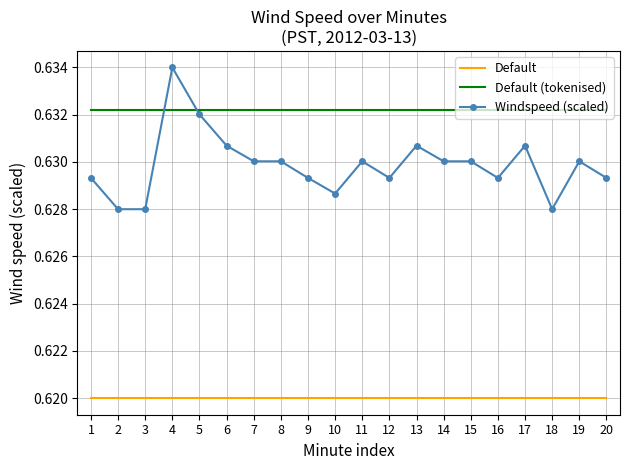

At 20, list the series in order from smallest to largest.

Default, Windspeed (scaled), Default (tokenised)